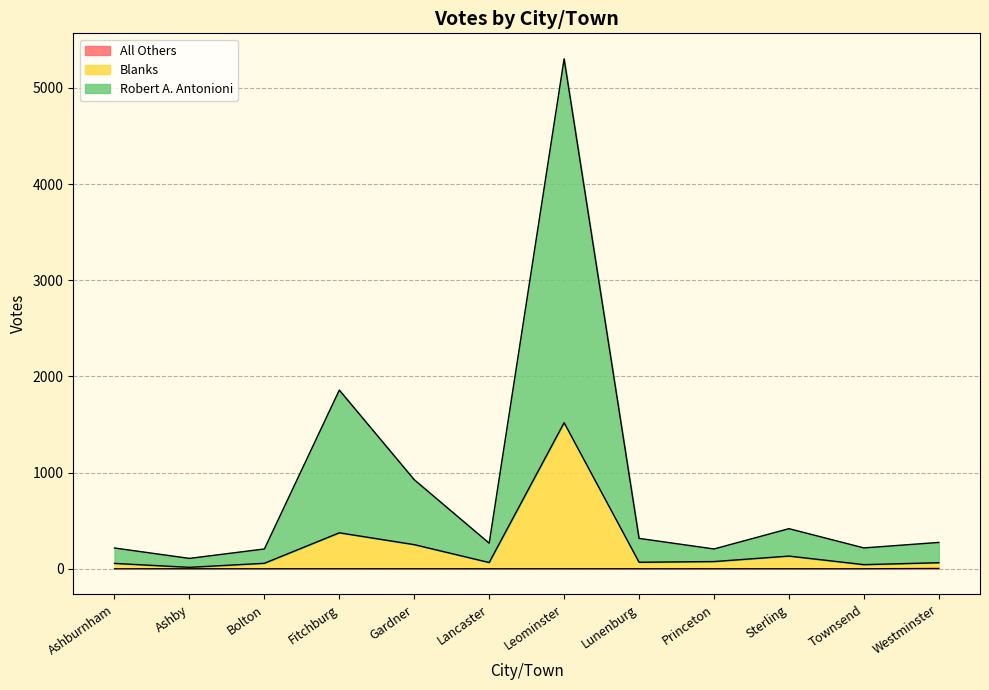

The value of Blanks at Bolton is 57. True or false?

True